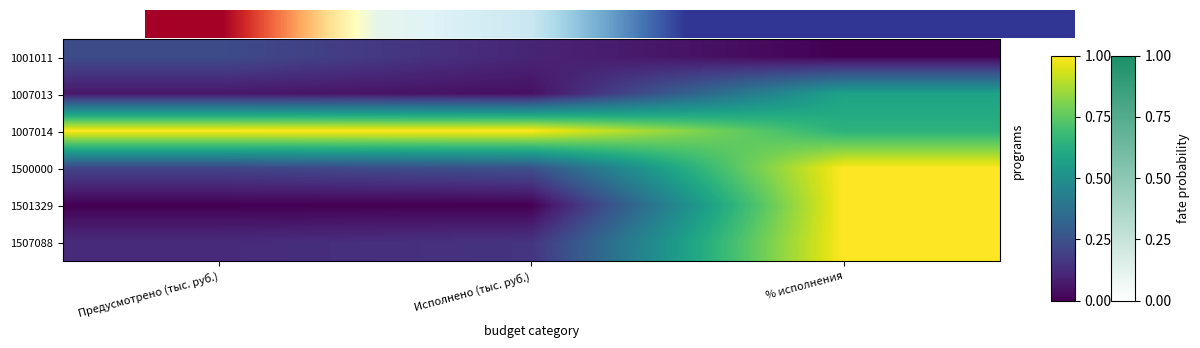

The 1001011 series shows 0.0 at % исполнения. True or false?

True